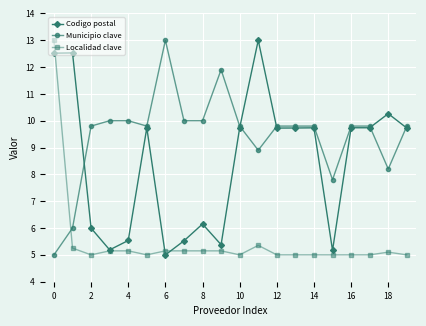

What is the difference between the maximum and second lowest values in the Codigo postal series?

7.8